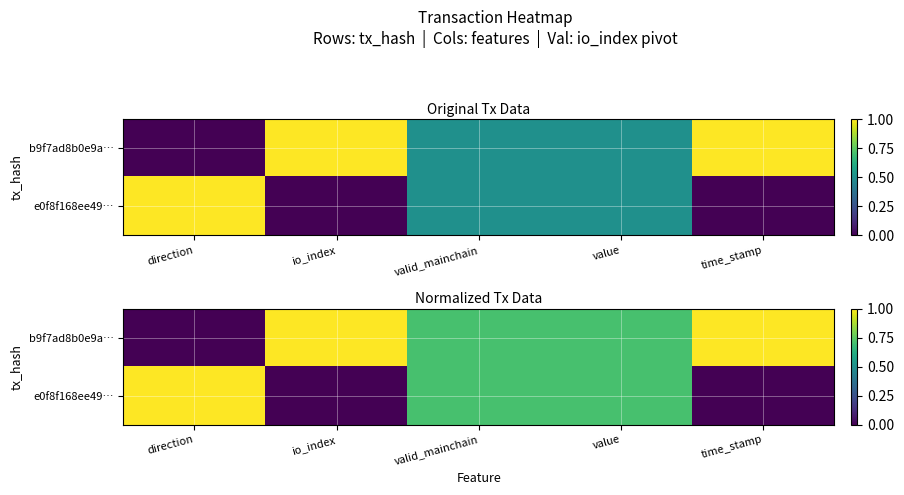

Rank the series at direction from lowest to highest value.

b9f7ad8b0e9a…, e0f8f168ee49…